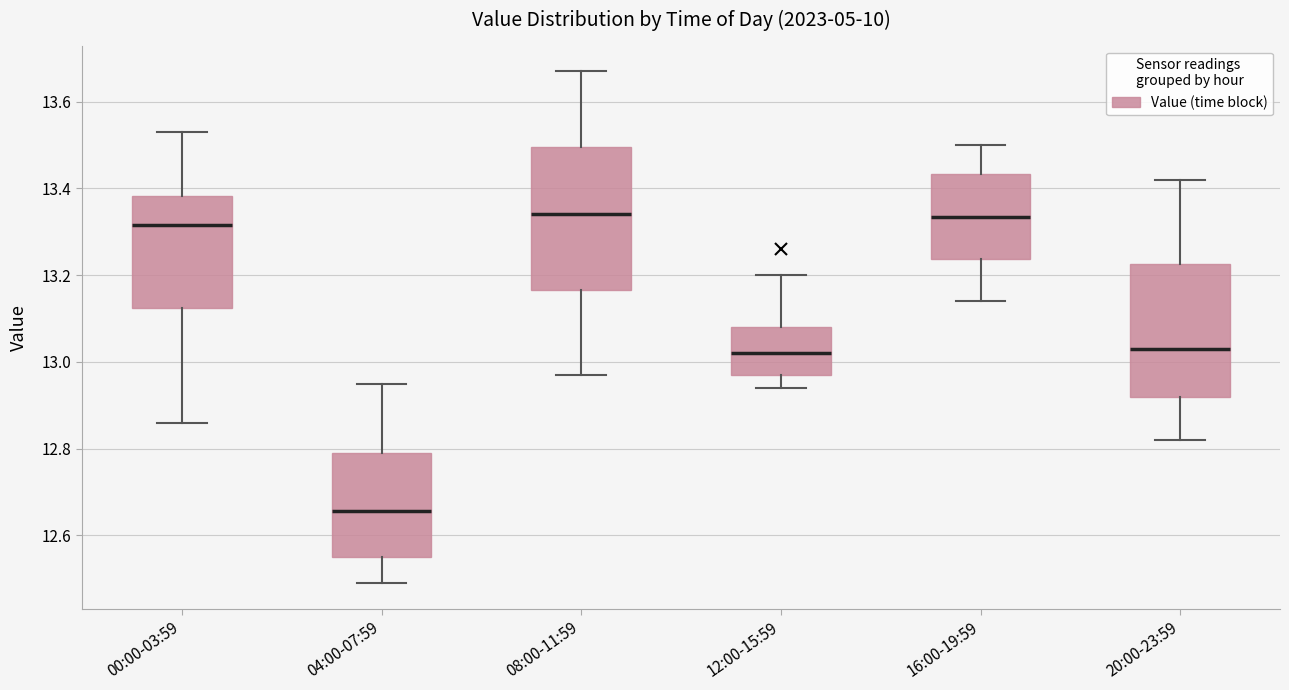

Reading left to right, read every box against the y-axis: the position of its median line, the range the box covers, and the ends of its whiskers. The values are not printed on the chart, so give them approximately, as read against the axis.

00:00-03:59: median 13.32, box 13.12 to 13.38, whiskers 12.86 to 13.54
04:00-07:59: median 12.66, box 12.56 to 12.80, whiskers 12.50 to 12.96
08:00-11:59: median 13.34, box 13.16 to 13.50, whiskers 12.98 to 13.68
12:00-15:59: median 13.02, box 12.98 to 13.08, whiskers 12.94 to 13.20
16:00-19:59: median 13.34, box 13.24 to 13.44, whiskers 13.14 to 13.50
20:00-23:59: median 13.04, box 12.92 to 13.22, whiskers 12.82 to 13.42